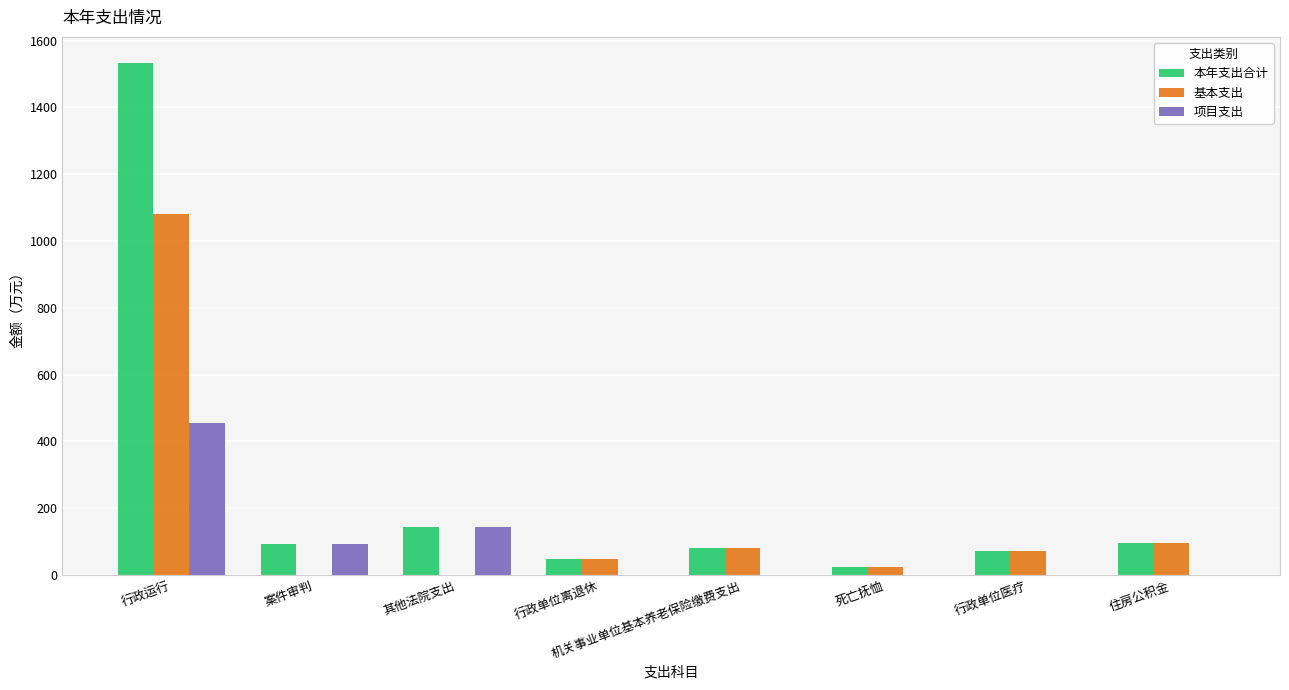

Does the chart contain stacked bars?

No